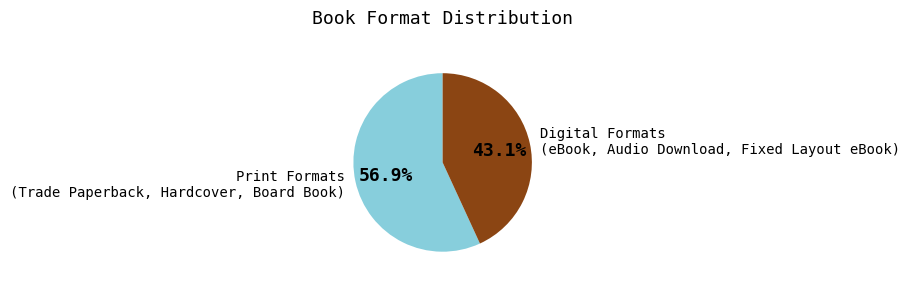

What is the largest slice in the pie chart?

Print Formats (Trade Paperback, Hardcover, Board Book)